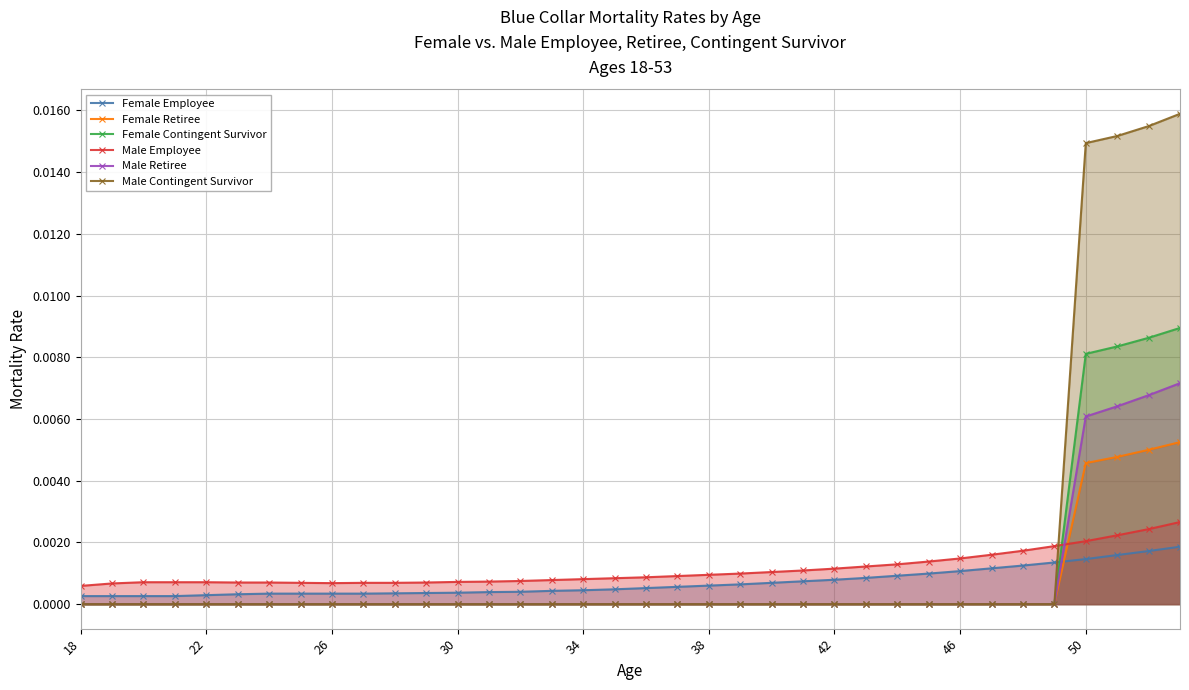

How many lines are shown in the chart?

6